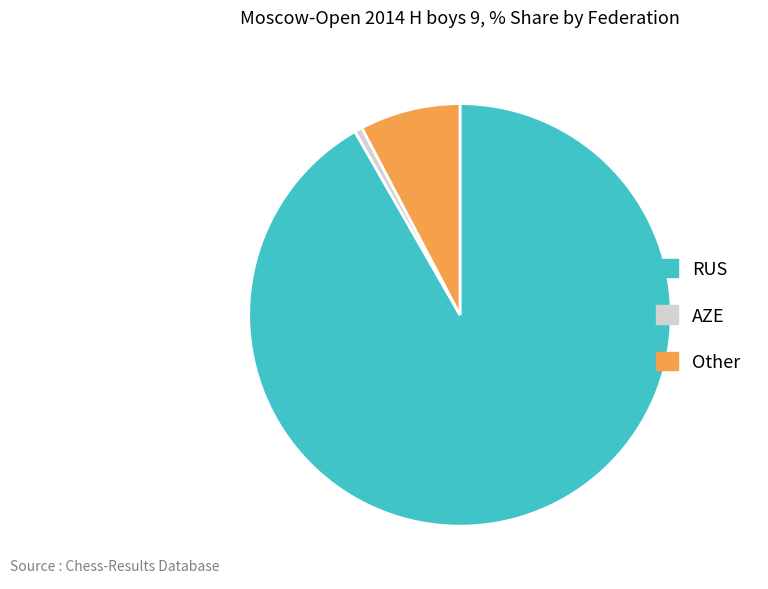

What is the ratio of the value at RUS to the value at Other?

11.9